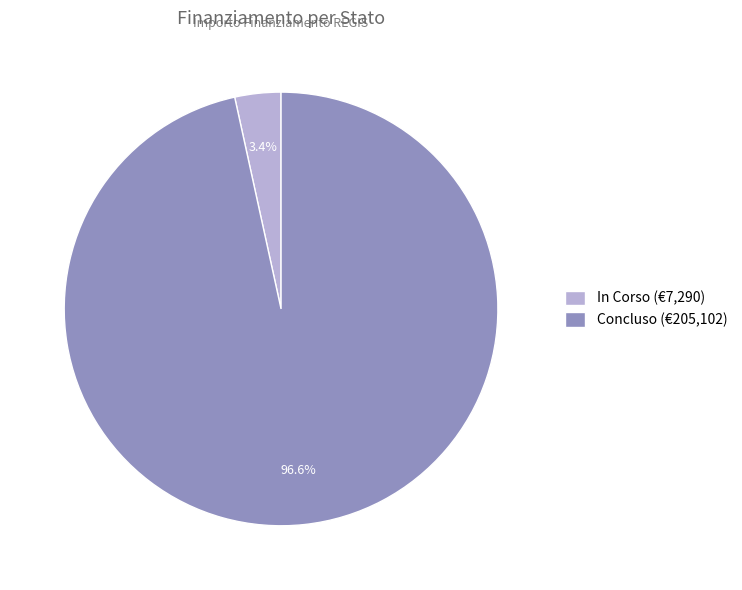

The Concluso slice represents 29% of the pie. True or false?

False